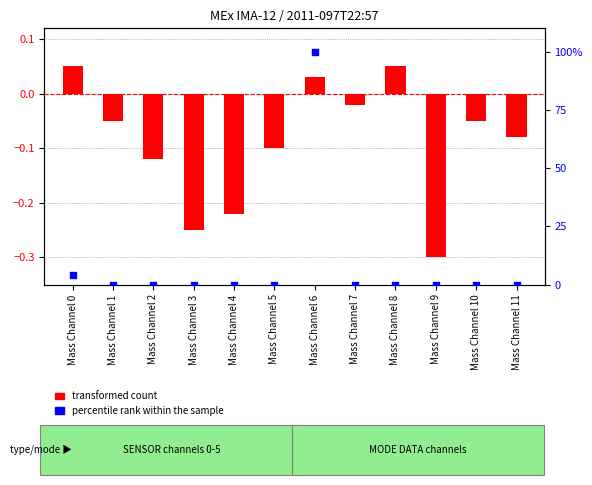

Which series contains the highest Y value?

percentile rank within the sample